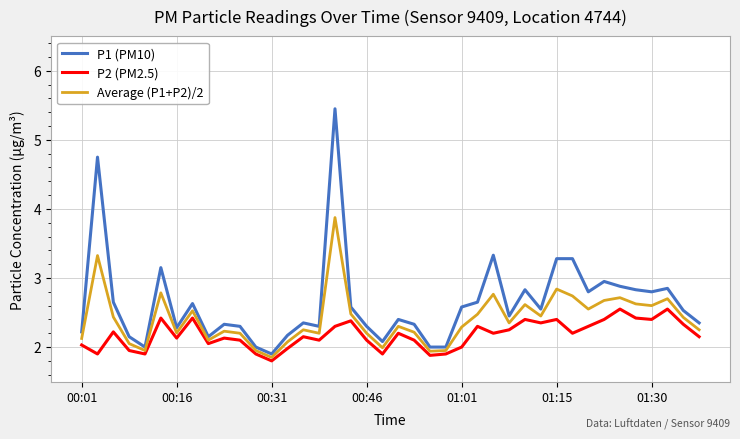

List the series in order of their overall mean, lowest first.

P2 (PM2.5), Average (P1+P2)/2, P1 (PM10)